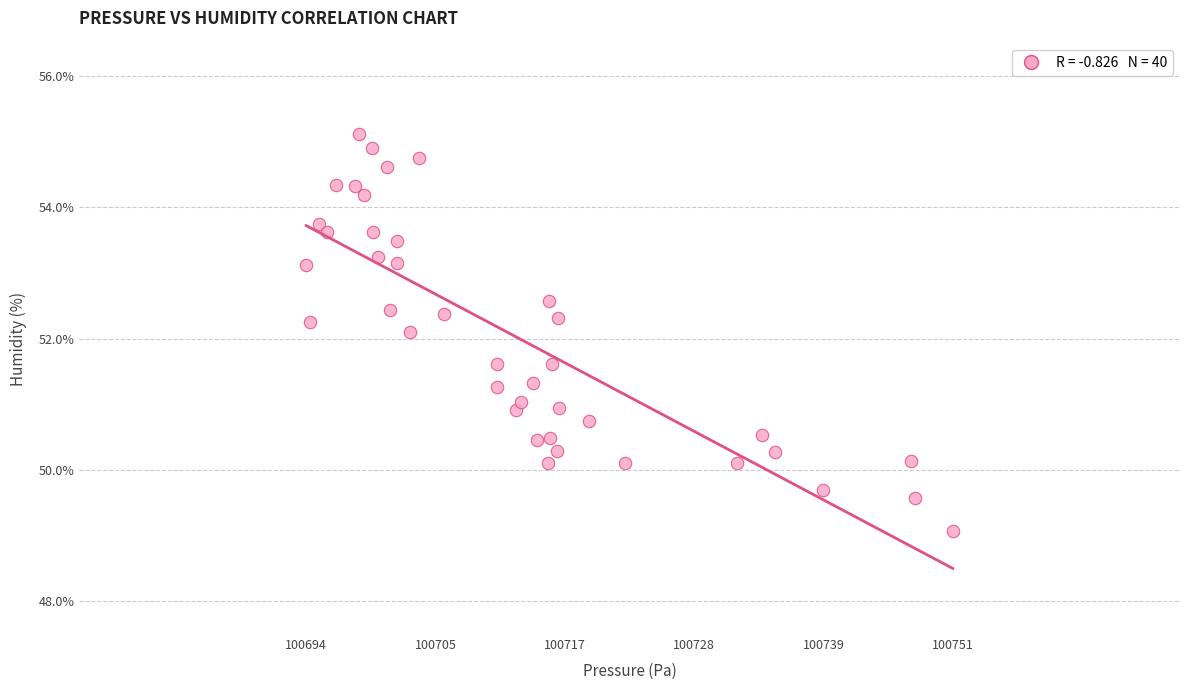

What Y value in the scatter plot is closest to 52?

52.1